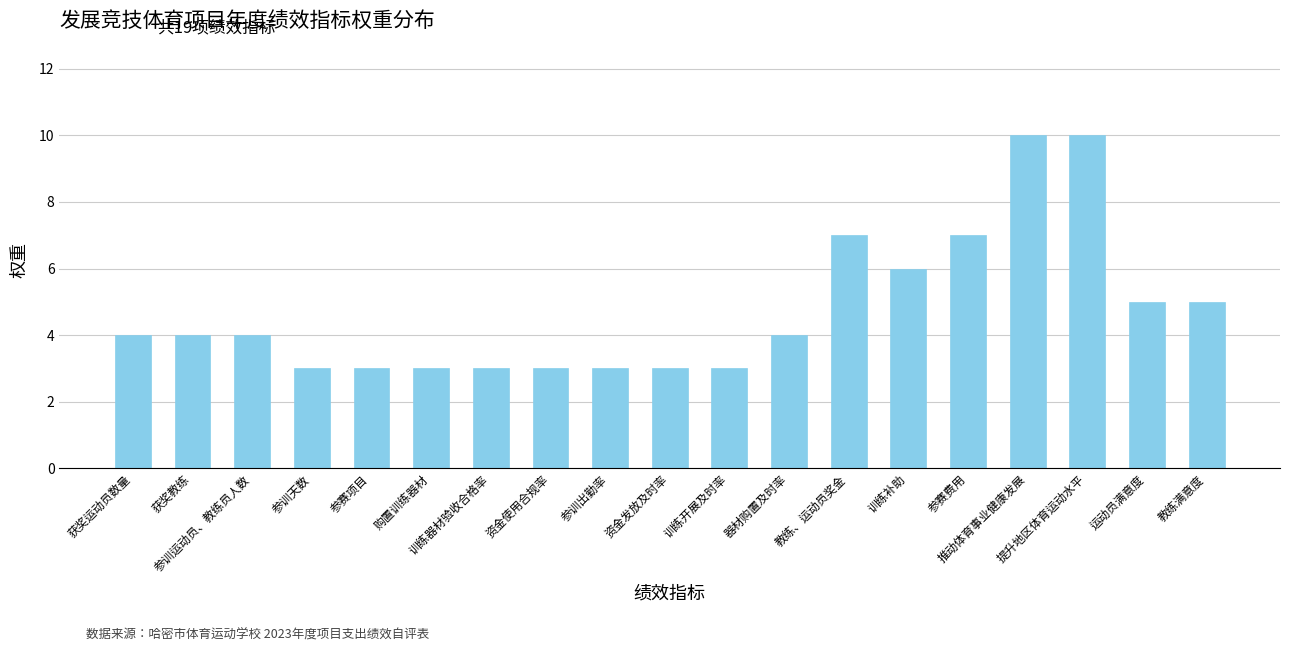

What is the greatest value displayed?

10